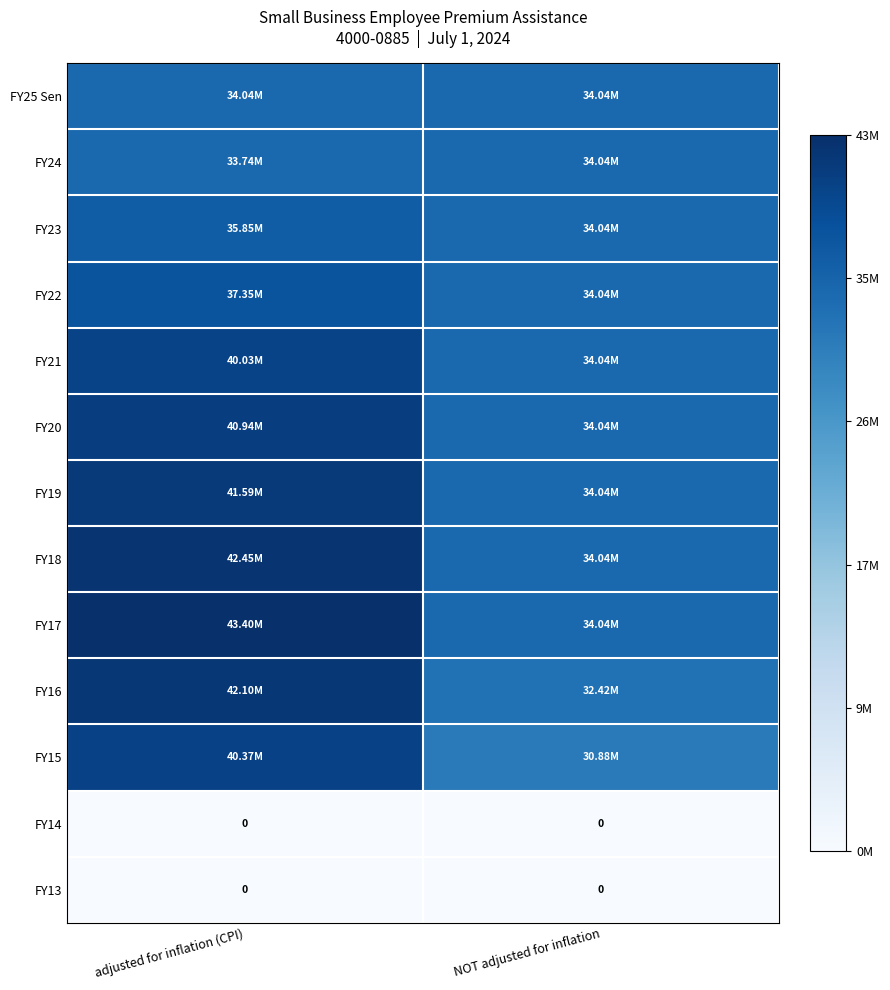

How many data points does each series have?

2